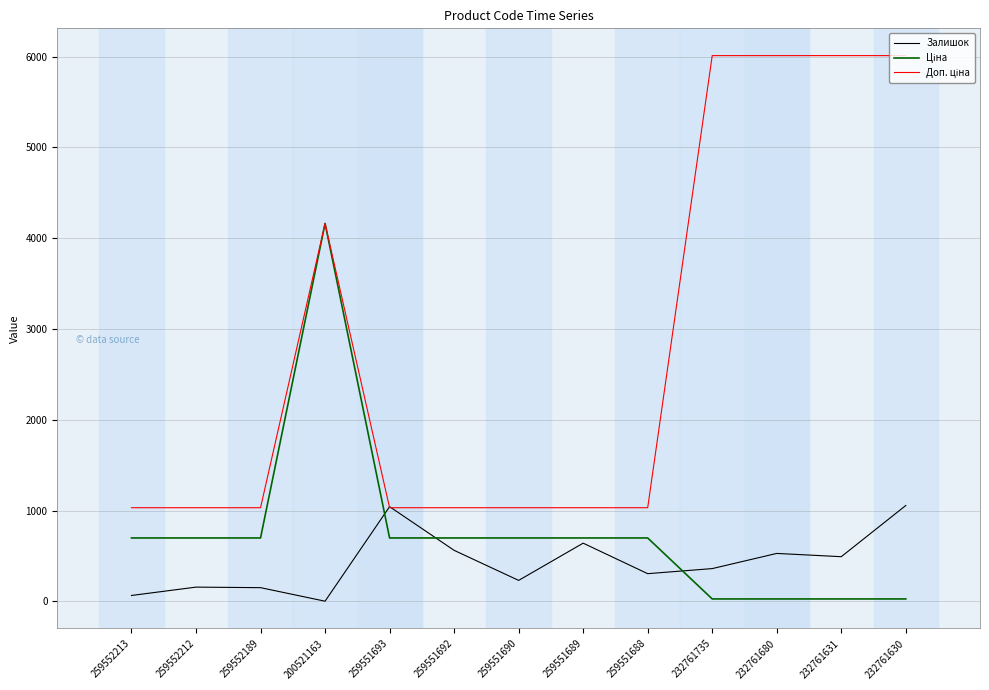

What is the total value across all series at 232761631?

6528.7